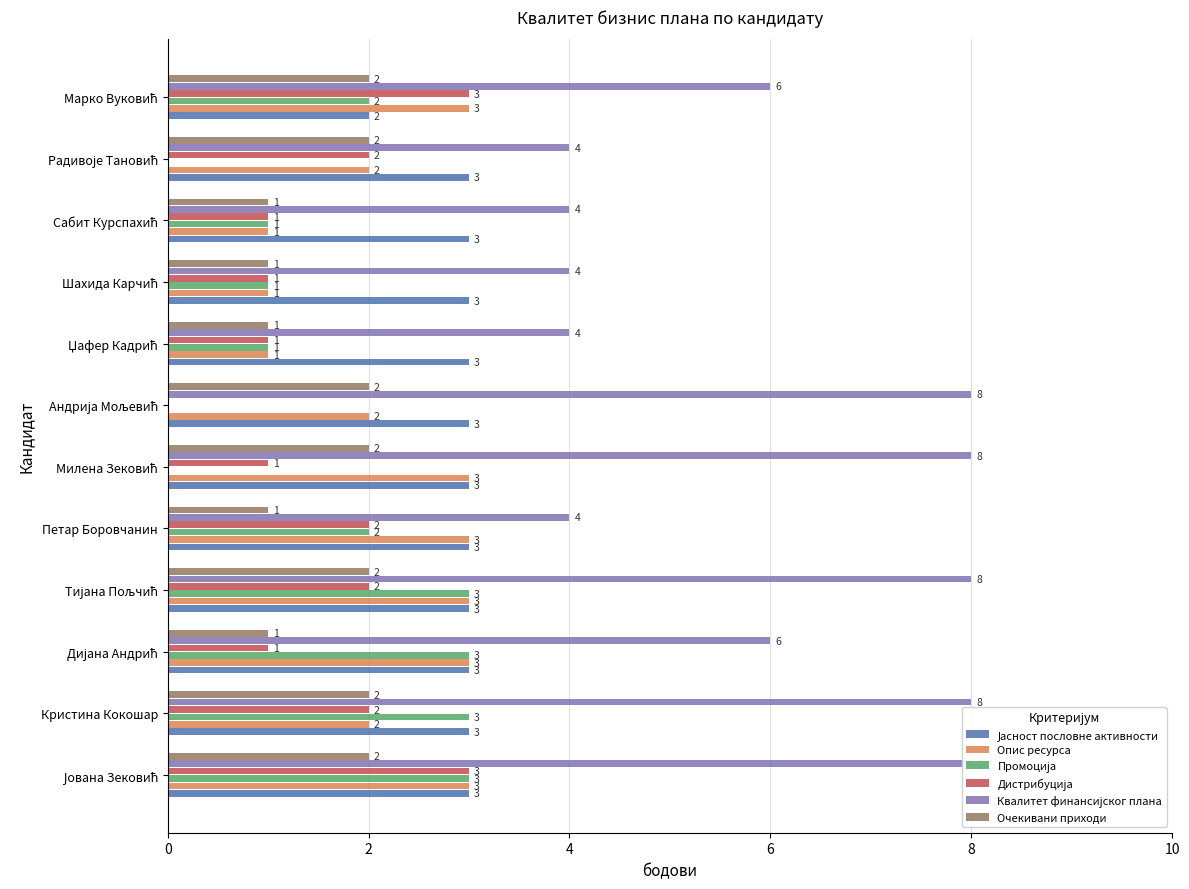

What is the sum of all Јасност пословне активности values?

35